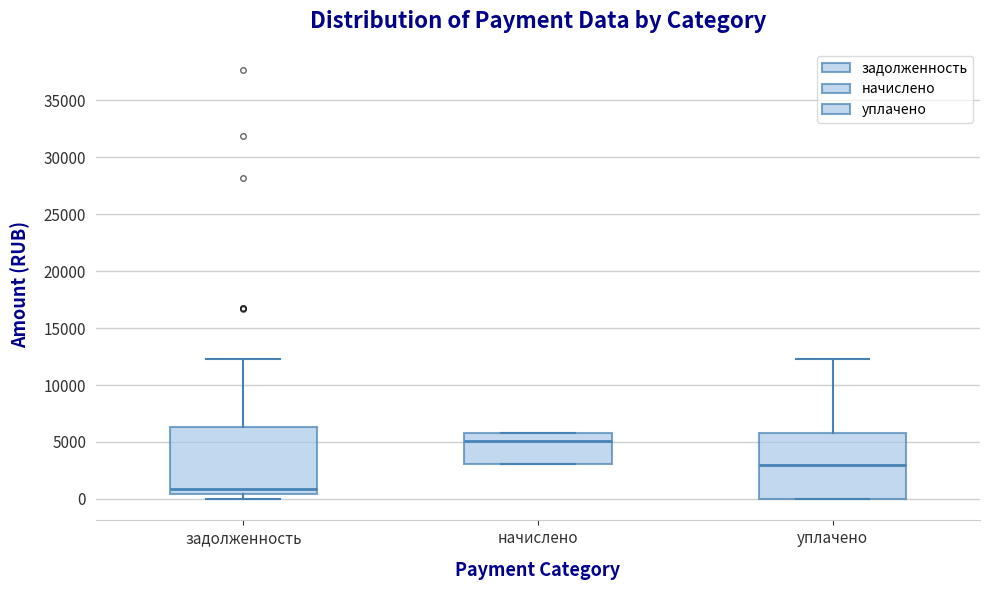

Reading left to right, read every box against the y-axis: the position of its median line, the range the box covers, and the ends of its whiskers. The values are not printed on the chart, so give them approximately, as read against the axis.

задолженность: median 1000, box 500 to 6500, whiskers 0 to 12000
начислено: median 5000, box 3000 to 6000, whiskers 3000 to 6000
уплачено: median 3000, box 0 to 5500, whiskers 0 to 12500